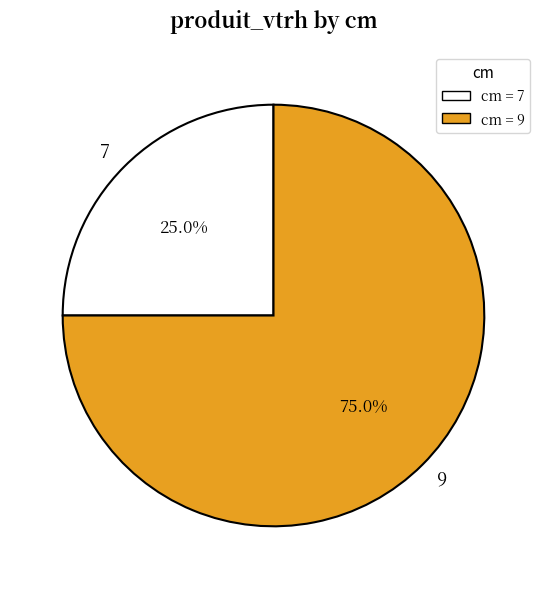

What is the smallest slice in the pie chart?

7